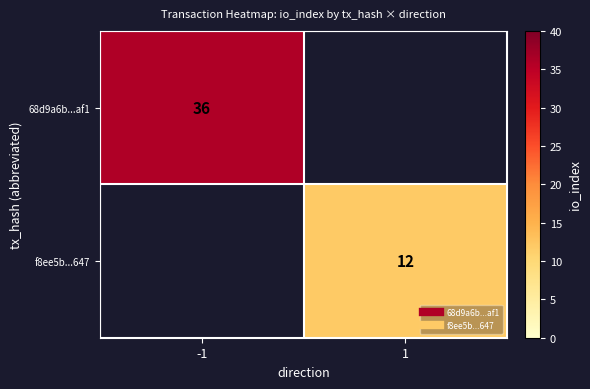

At -1, list the series in order from smallest to largest.

68d9a6b...af1, f8ee5b...647